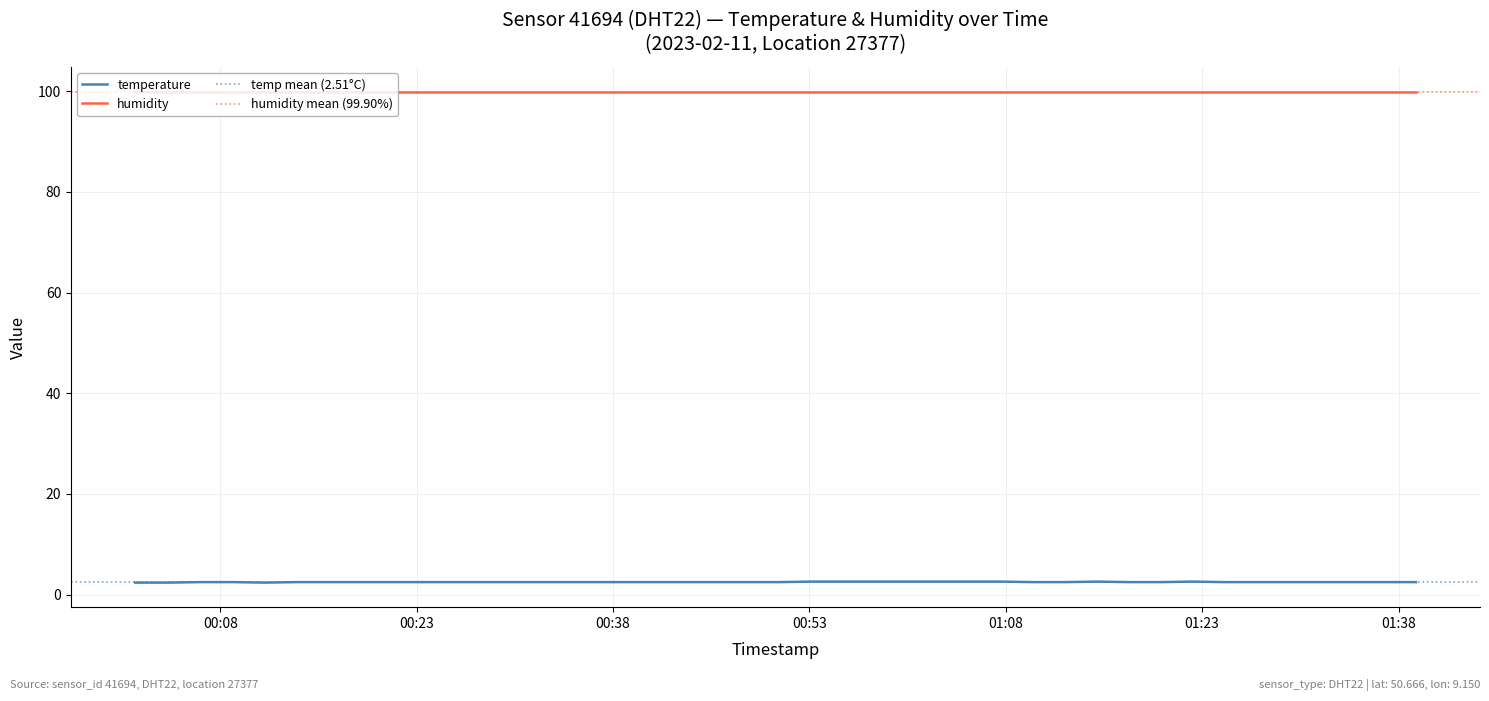

What is the maximum value for temperature?

2.6